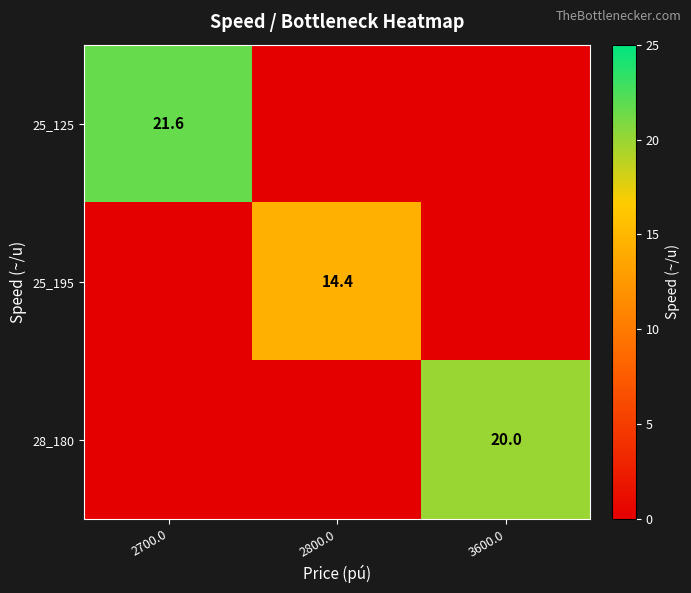

What is the spread (max minus min) of values at 2800.0?

14.4